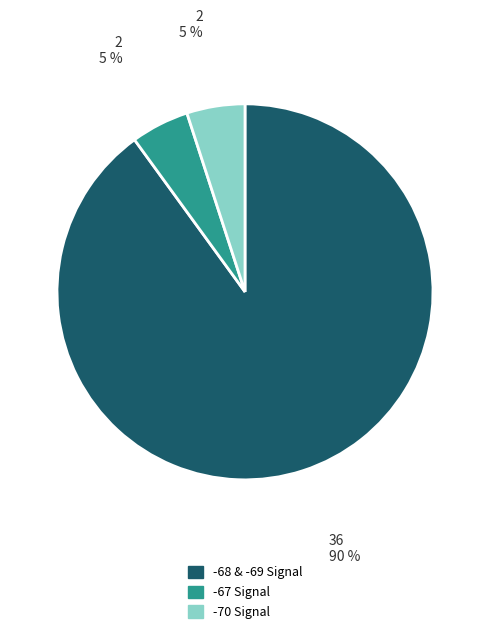

Is there a majority slice in this chart?

Yes